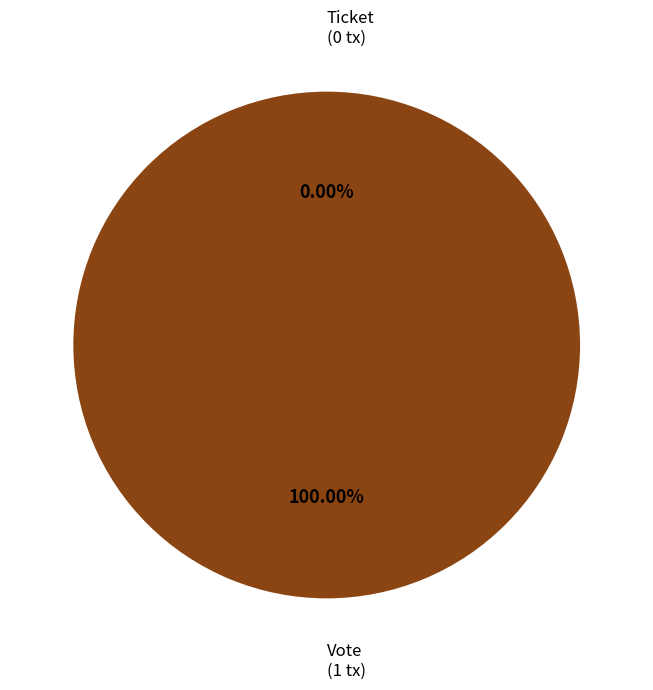

How many segments does this pie chart have?

2